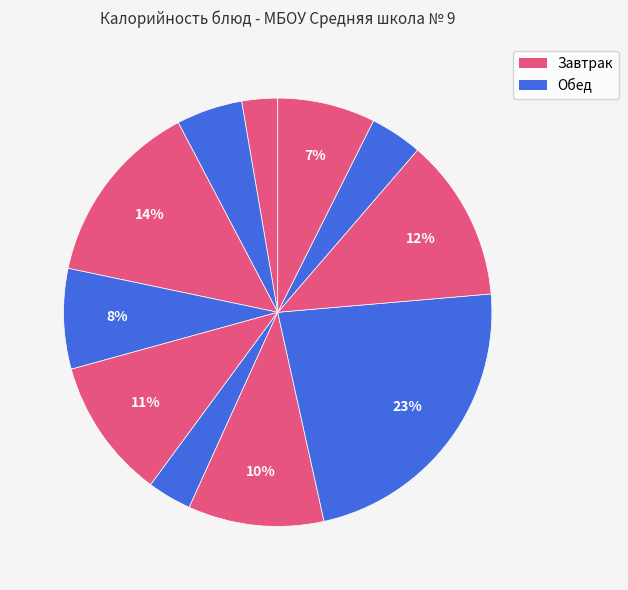

Count the number of slices in the pie.

11